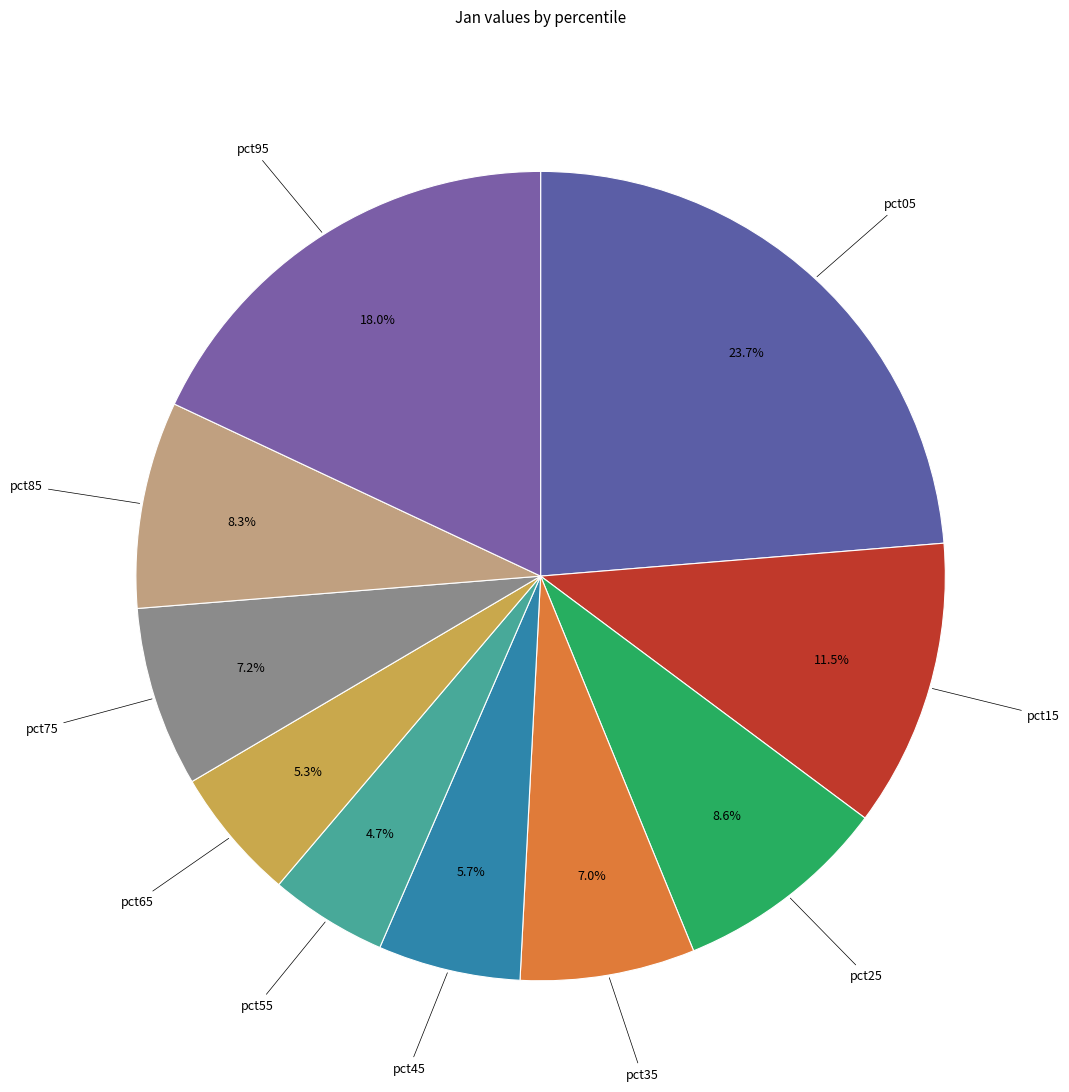

Is it true that pct75 is 7% of the pie?

True